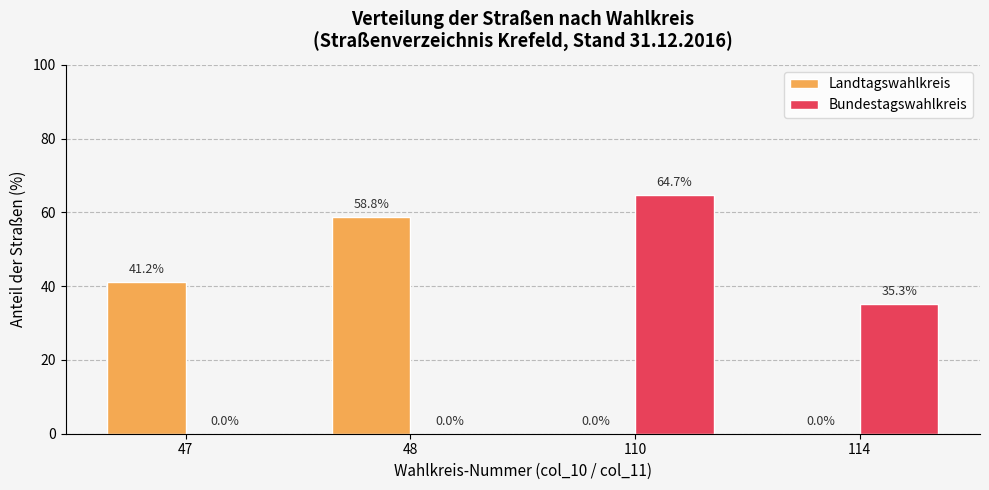

What are all the series names shown in the legend?

Landtagswahlkreis, Bundestagswahlkreis